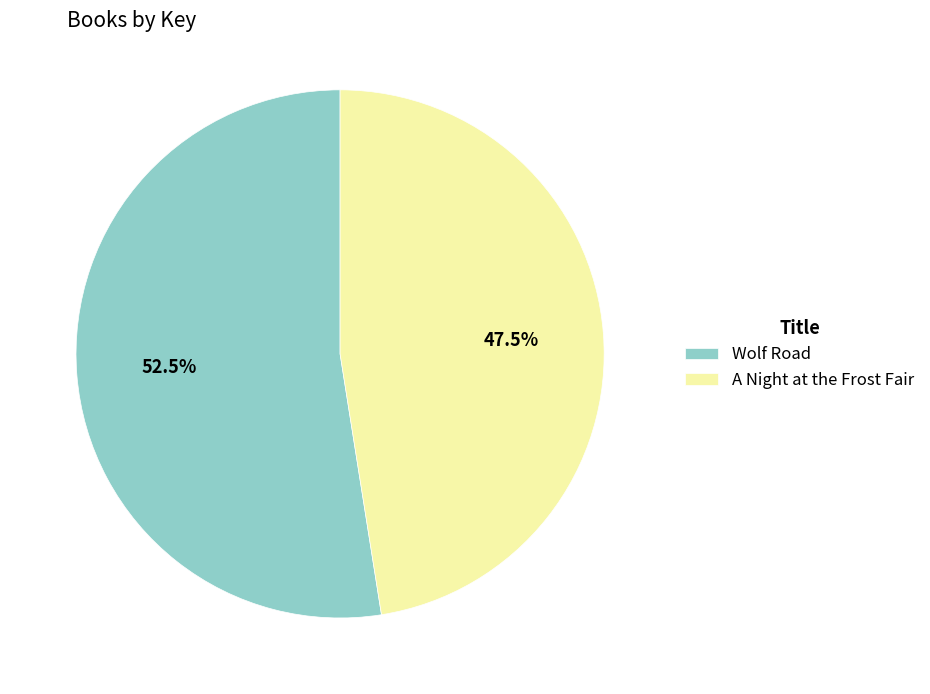

What portion of the pie excludes Wolf Road?

47.5%